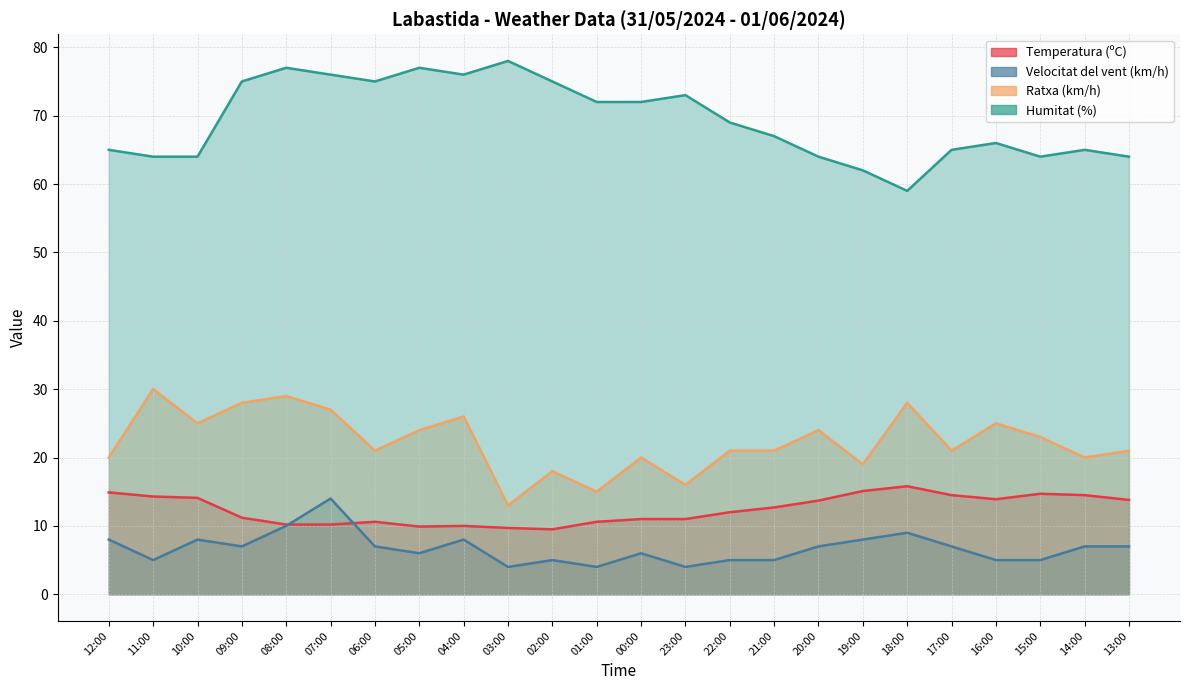

What is the sum of all Humitat (%) values?

1664.0